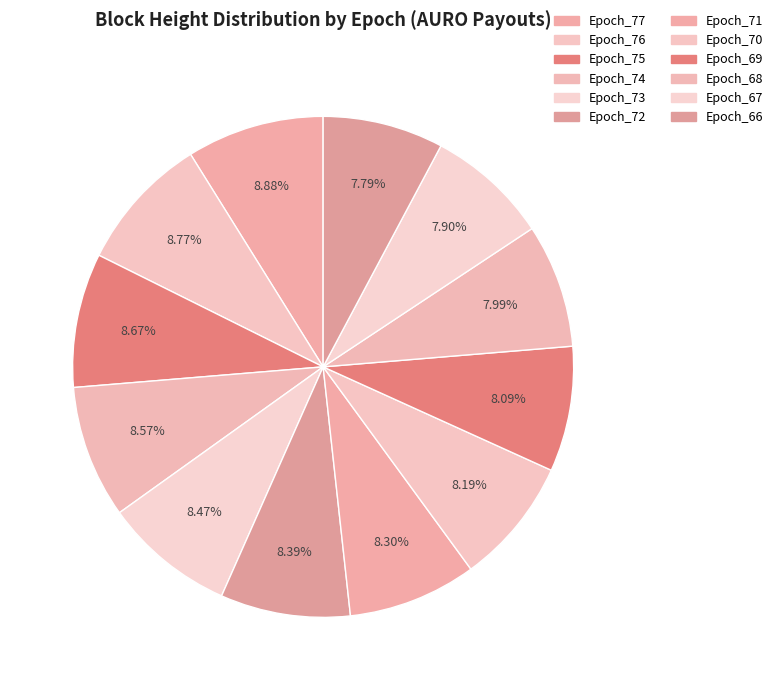

To the nearest percent, what percentage of the pie is Epoch_72?

8%